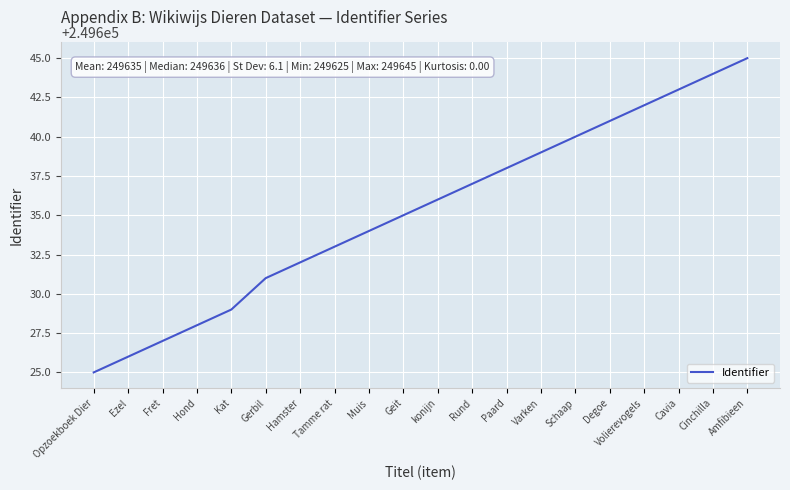

Reading right to left, list all the values displayed in this chart.

249645	249644	249643	249642	249641	249640	249639	249638	249637	249636	249635	249634	249633	249632	249631	249629	249628	249627	249626	249625